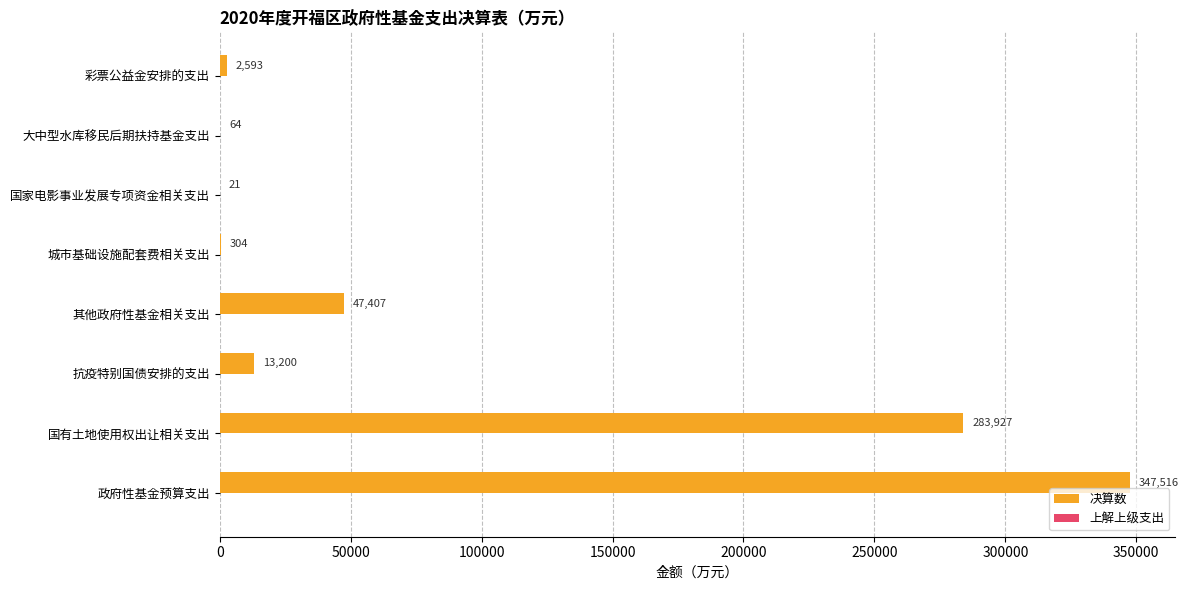

Which category has the highest value in the 决算数 series?

政府性基金预算支出